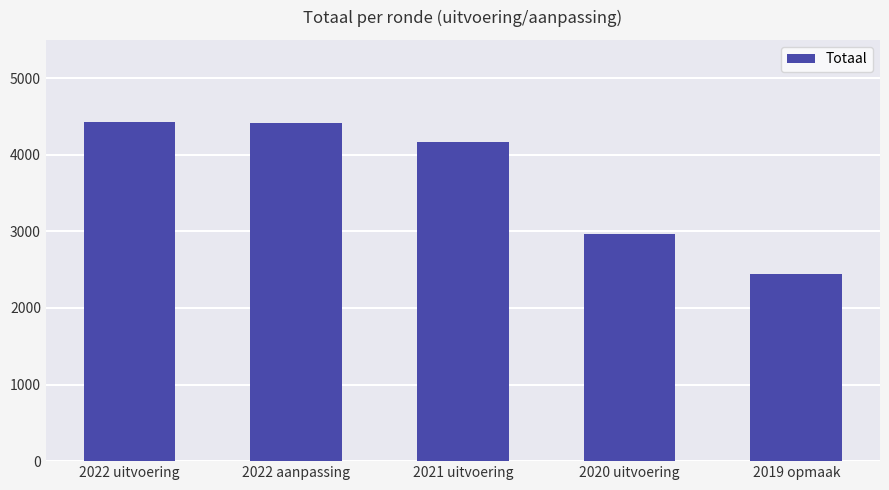

The value at 2021 uitvoering is 4170. True or false?

True